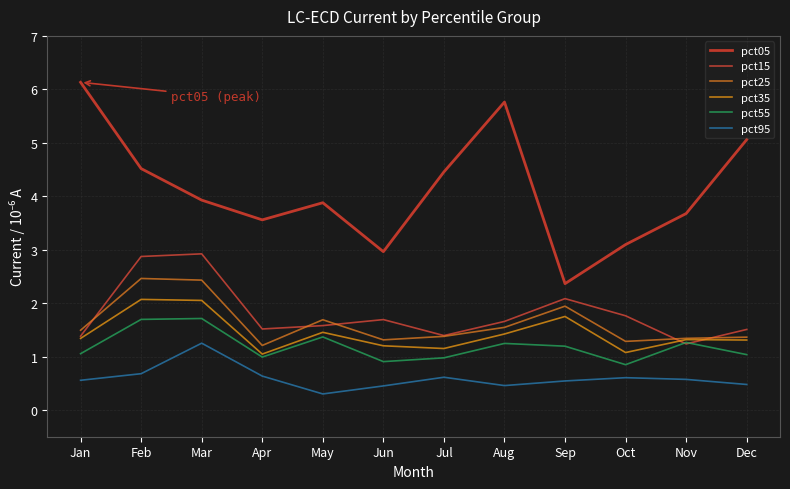

Where is the first local minimum for pct25?

Apr